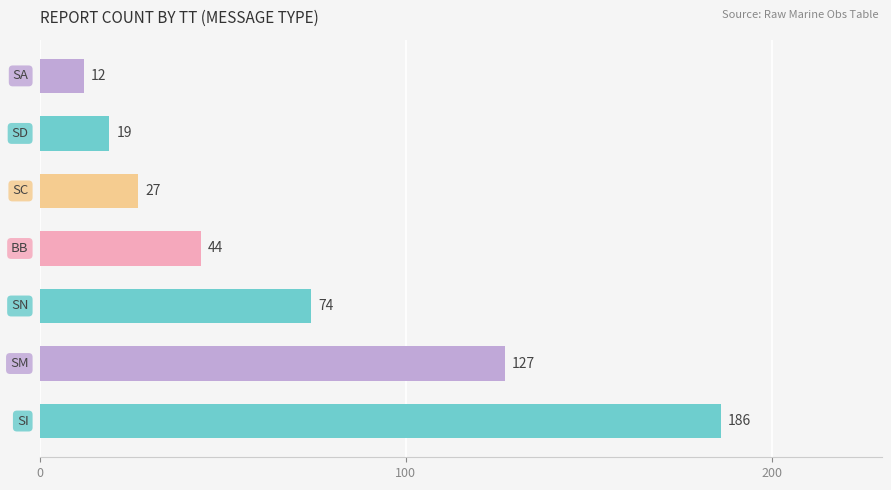

Reading bottom to top, list all the values displayed in this chart.

186	127	74	44	27	19	12